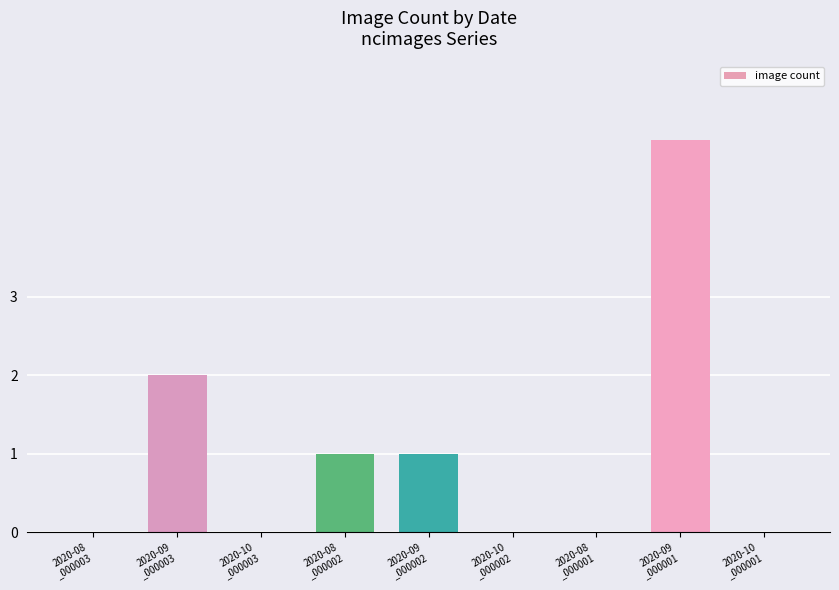

What is the maximum value shown in the chart?

5